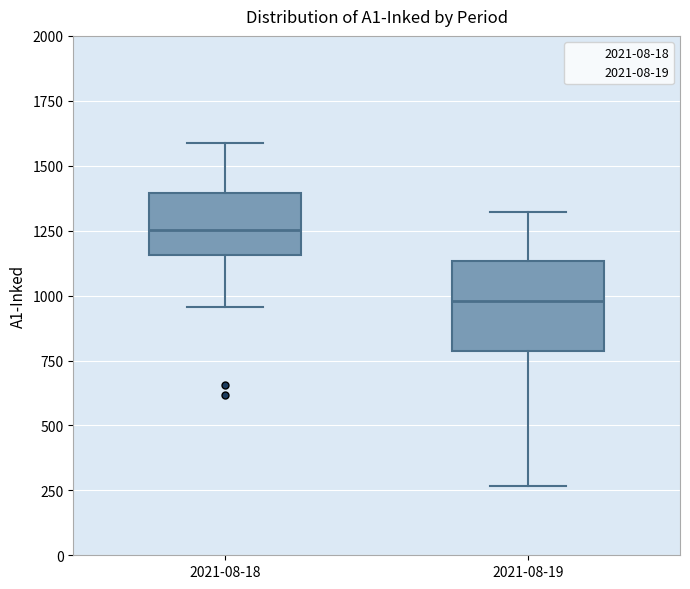

Reading left to right, read every box against the y-axis: the position of its median line, the range the box covers, and the ends of its whiskers. The values are not printed on the chart, so give them approximately, as read against the axis.

2021-08-18: median 1250, box 1150 to 1400, whiskers 950 to 1600
2021-08-19: median 1000, box 800 to 1150, whiskers 250 to 1300